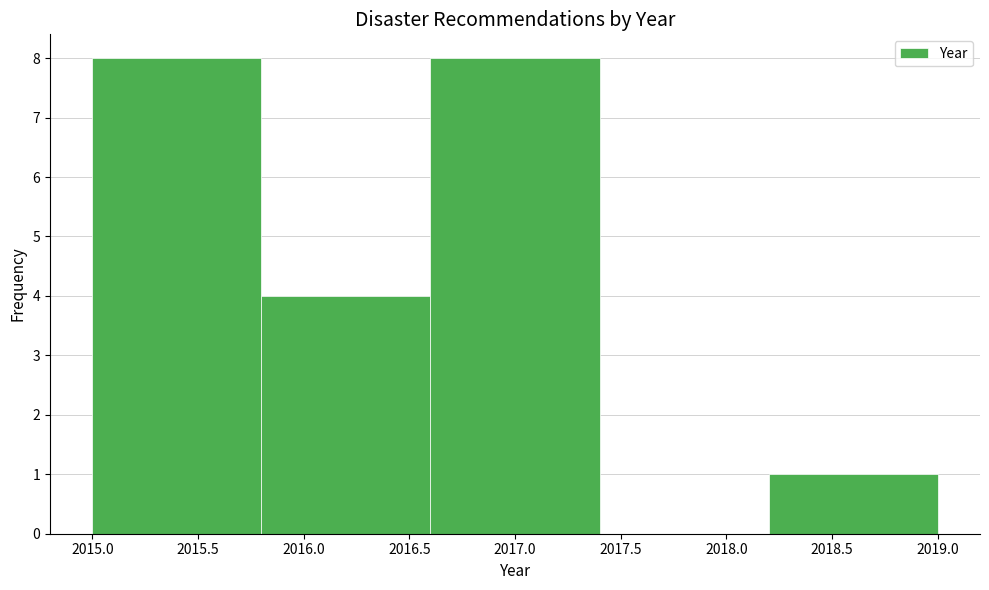

Reading left to right, transcribe this chart: for each bar, give the range it covers on the x-axis and its height. The values are not printed on the chart, so give them approximately, as read against the axis.

2015.0 to 2015.8: 8
2015.8 to 2016.6: 4
2016.6 to 2017.4: 8
2017.4 to 2018.2: 0
2018.2 to 2019.0: 1